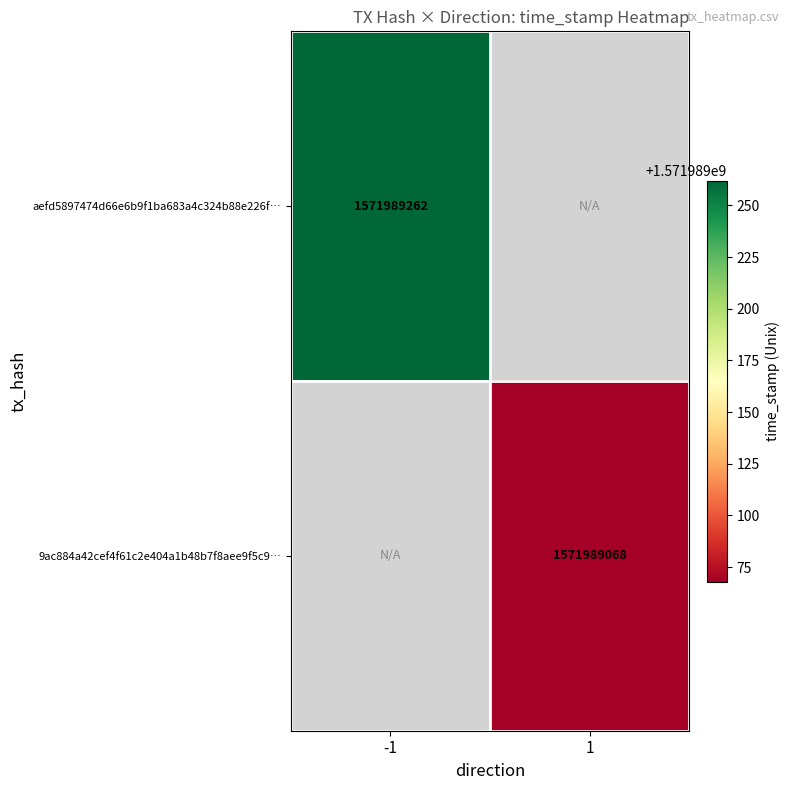

Reading left to right, extract all data points from this chart.

aefd5897474d66e6b9f1ba683a4c324b88e226f: -1	1571989262
9ac884a42cef4f61c2e404a1b48b7f8aee9f5c9: 1	1571989068